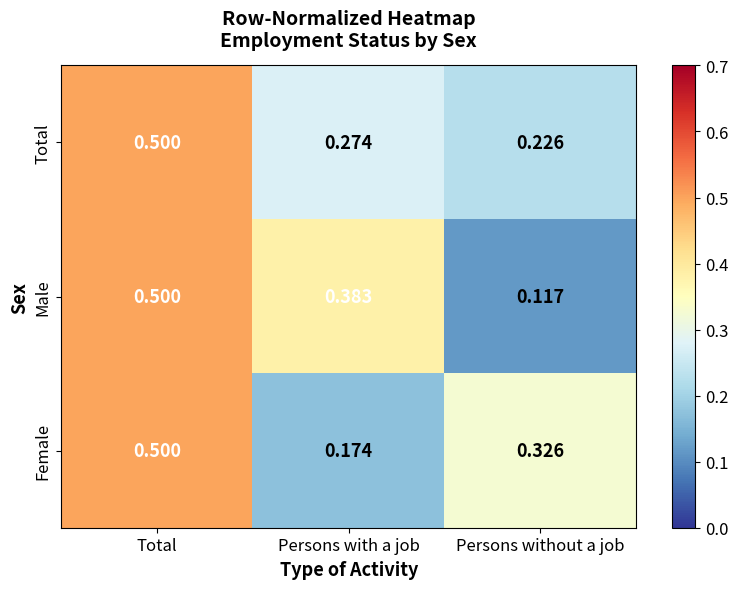

At which label is Total closest to 0?

Persons without a job